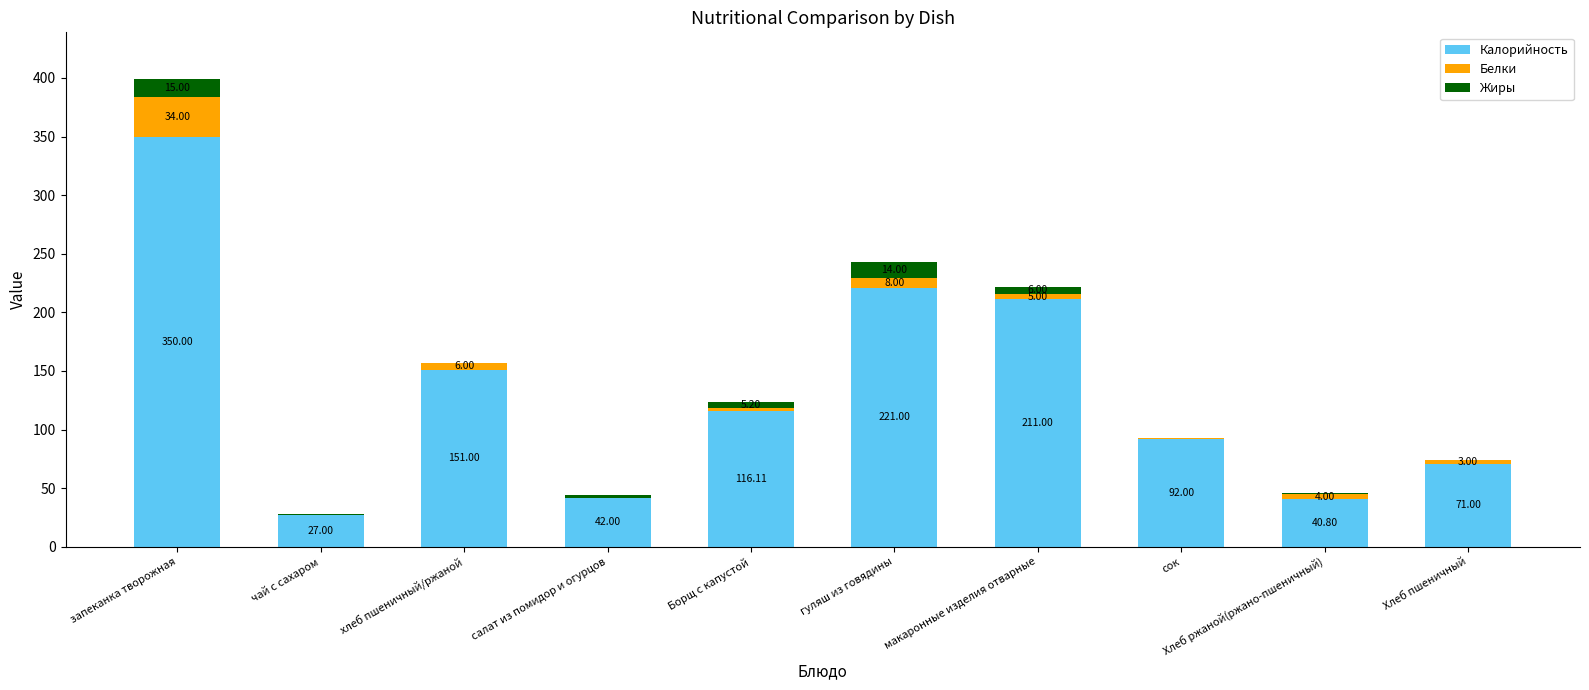

What is the sum of the Калорийность values at чай с сахаром and запеканка творожная?

377.0